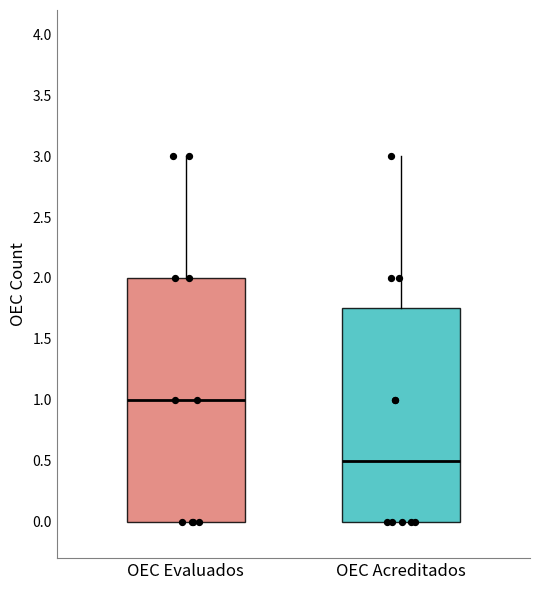

Which box's median line is the lowest?

OEC Acreditados